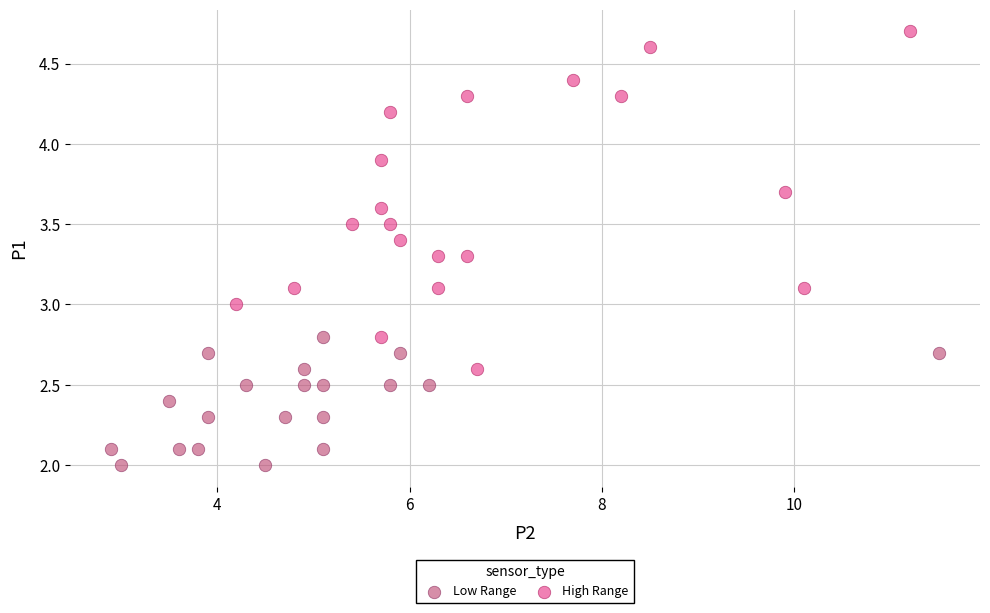

Which series contains the lowest Y value?

Low Range